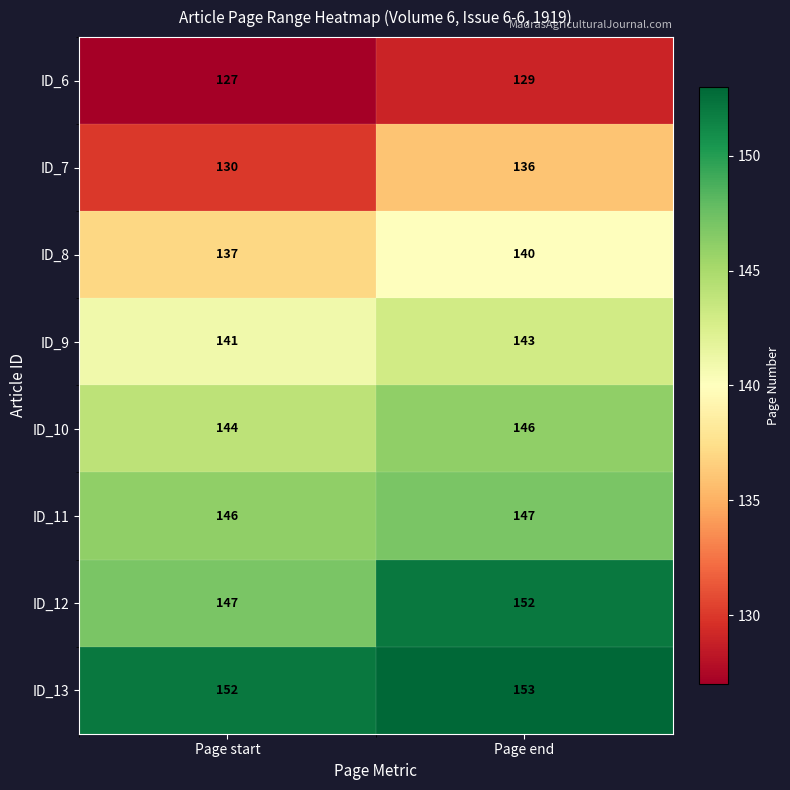

The value of ID_9 at Page start is 141. True or false?

True